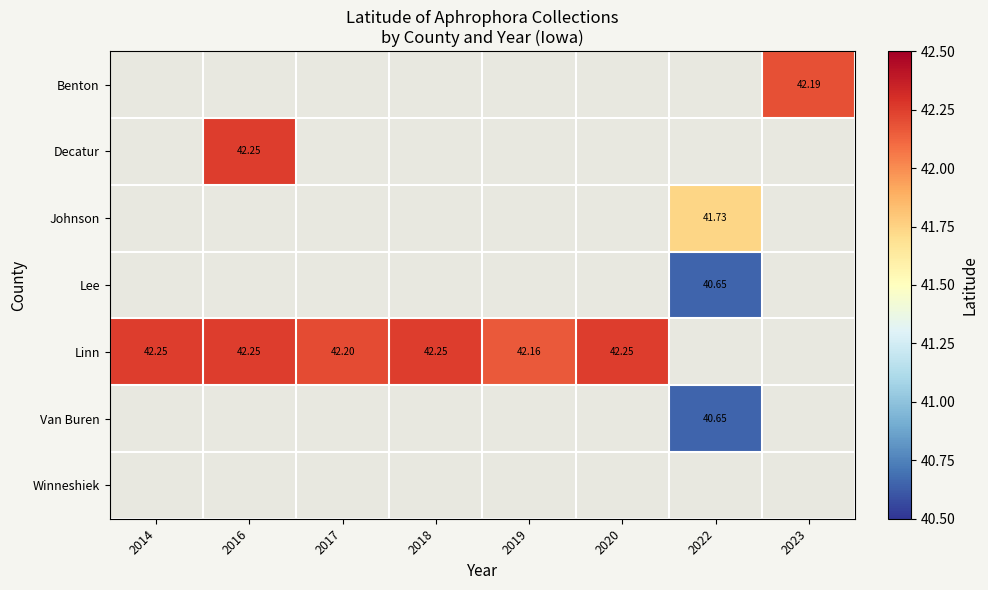

What is the minimum value shown in the chart?

40.6